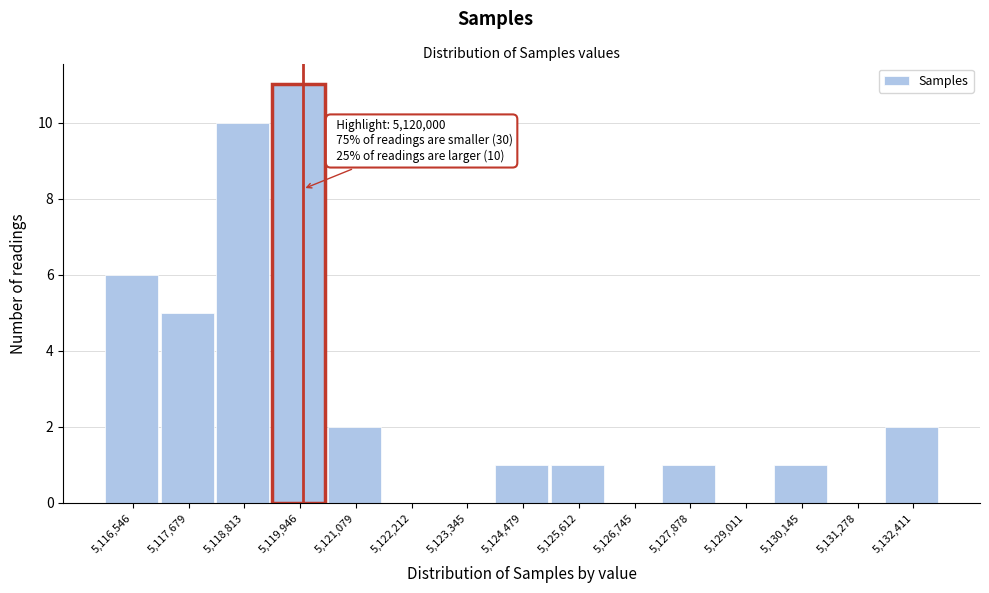

Over which range of the x-axis is the bar tallest?

5119400 to 5120600